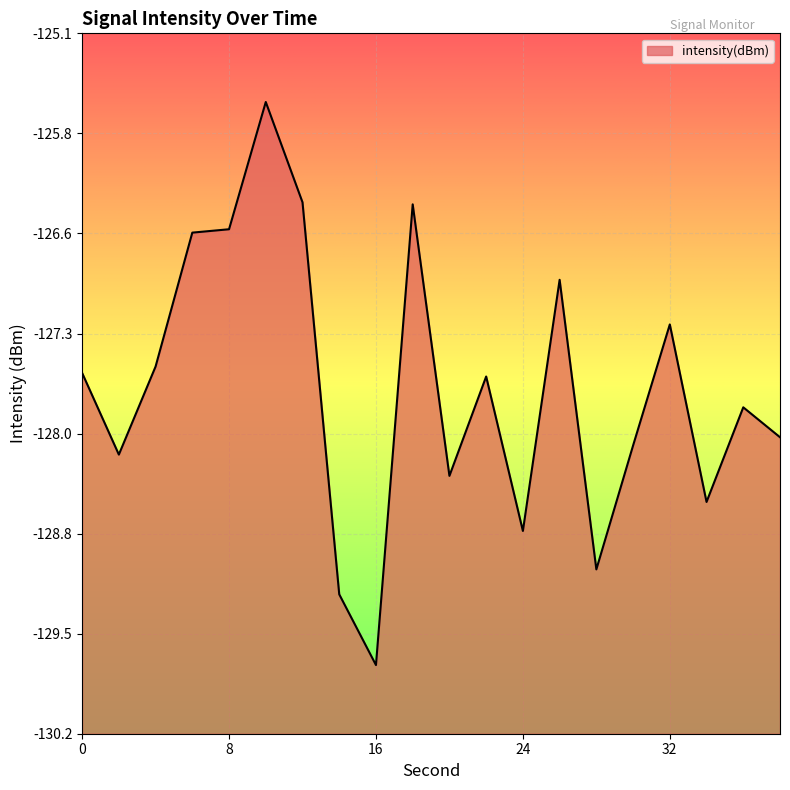

How many interior local valleys (lower than both neighbors) does the data have?

6